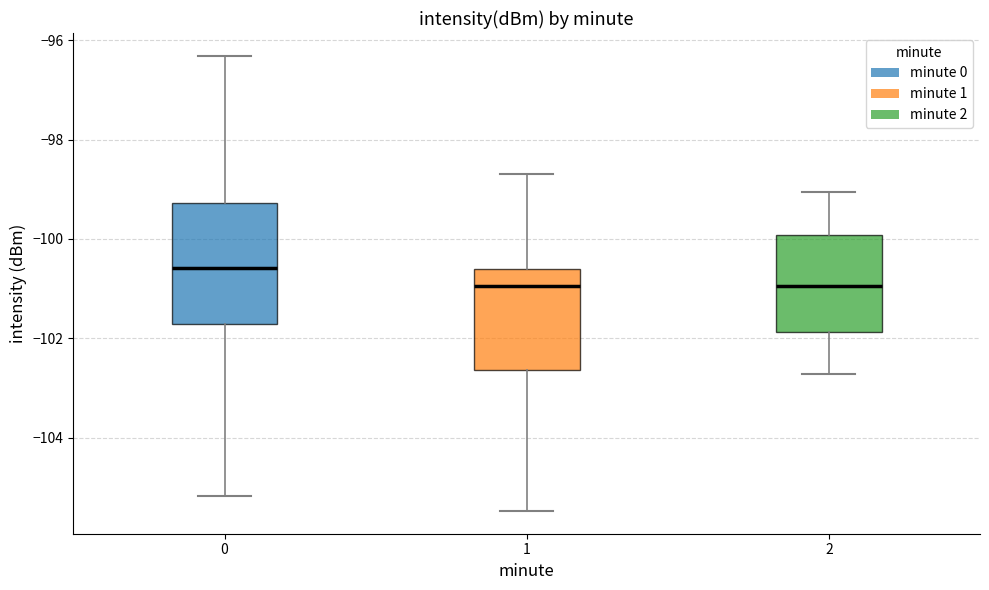

Where is the lower edge of the box at x = 2 on the y-axis? The values are not printed on the chart, so give them approximately, as read against the axis.

-101.8